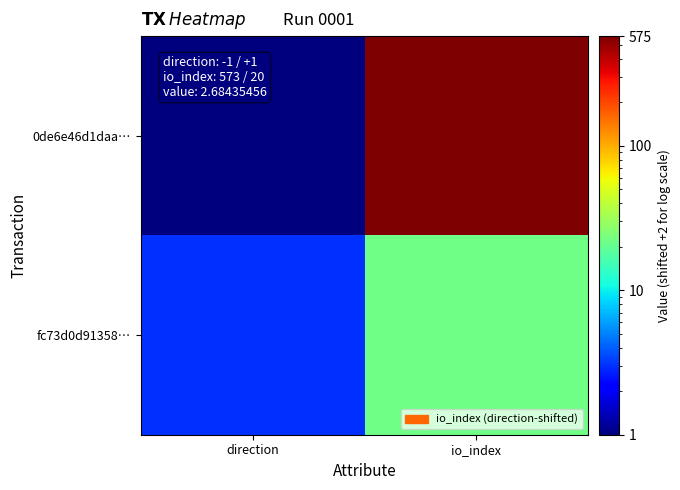

At which category is the sum across all series the highest?

io_index